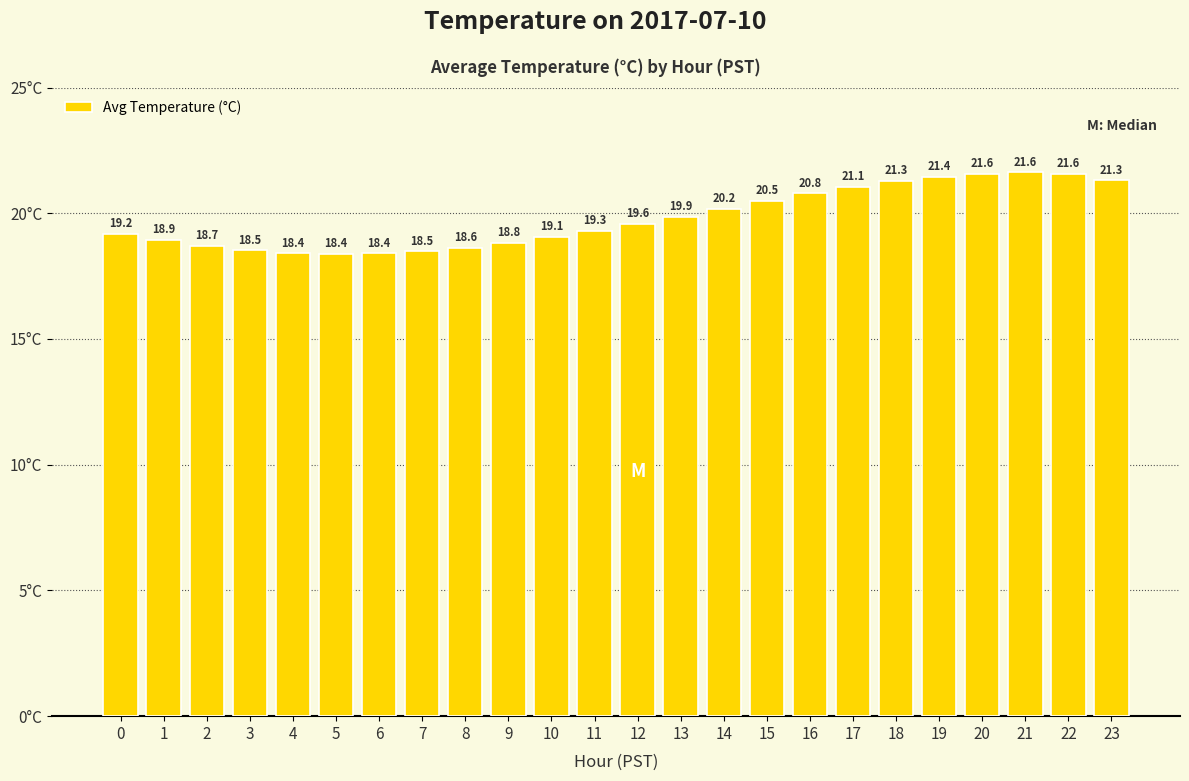

How many bars are there in total?

24